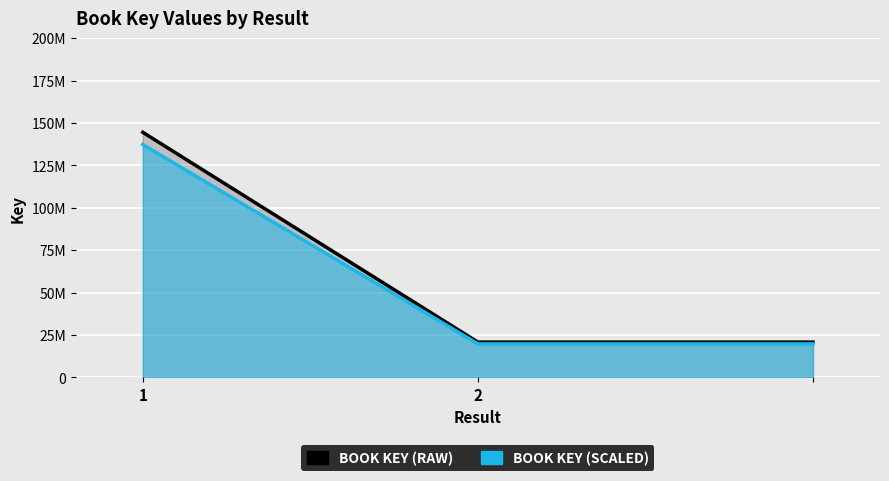

List the series in order of their overall mean, lowest first.

BOOK KEY (SCALED), BOOK KEY (RAW)